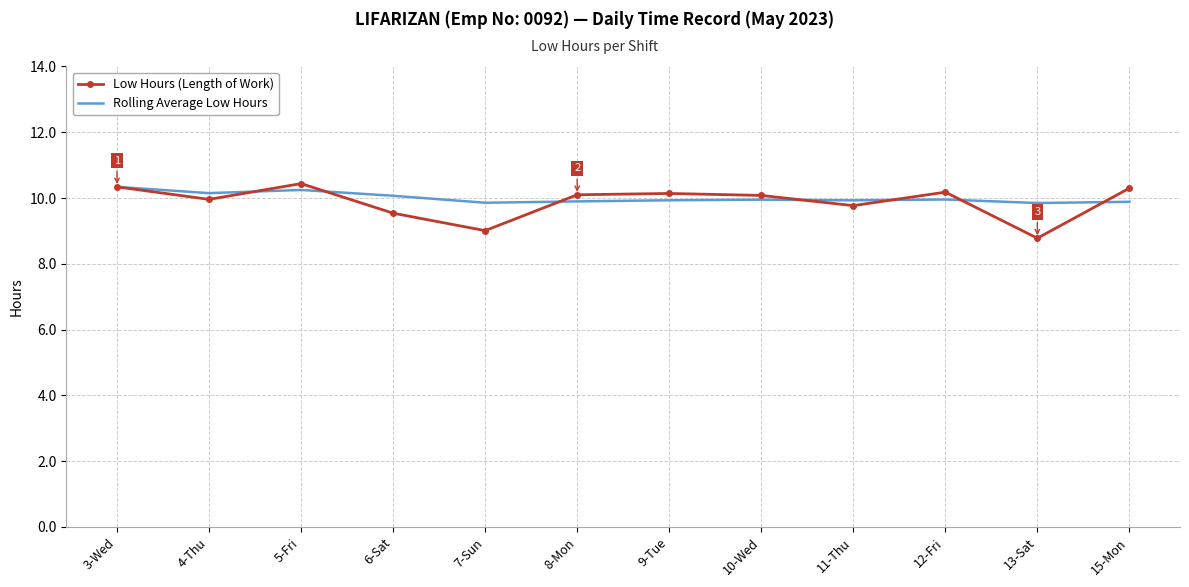

Read the Rolling Average Low Hours value at 4-Thu.

10.2